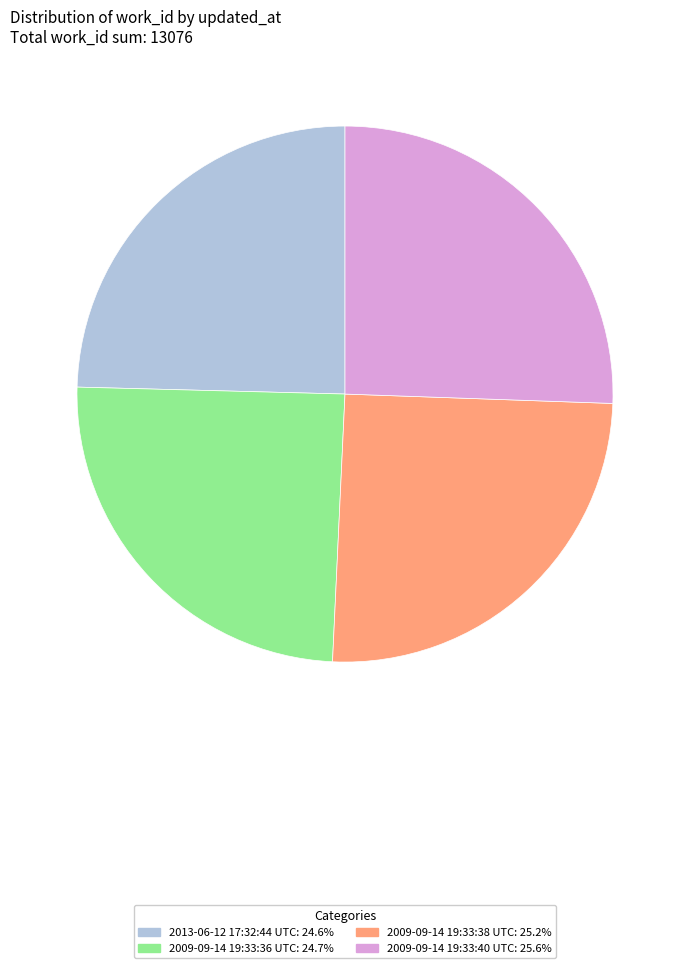

True or false: 2009-09-14 19:33:36 UTC accounts for 12% of the total.

False